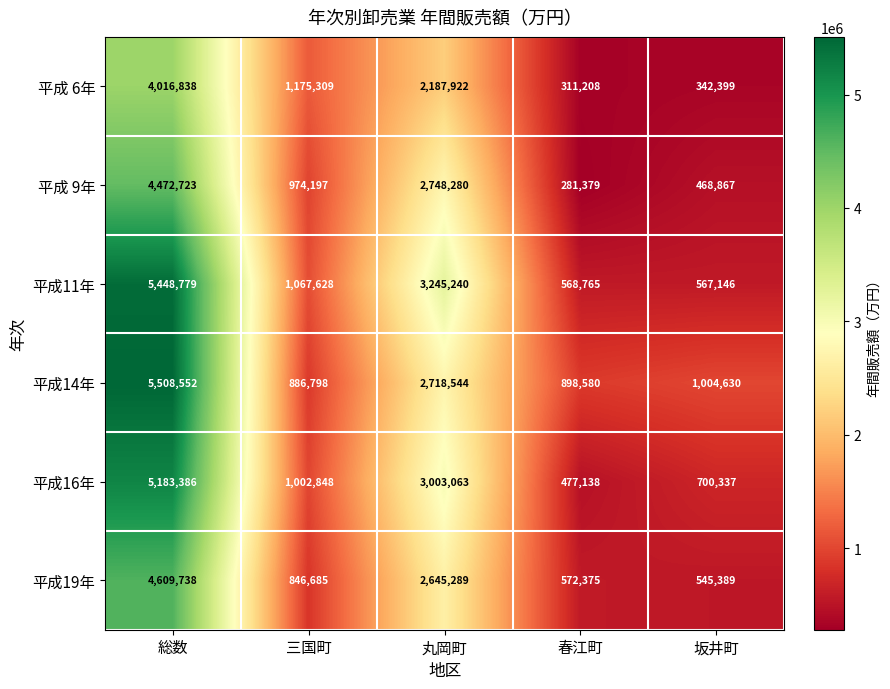

Which category has the lowest value across all series?

春江町